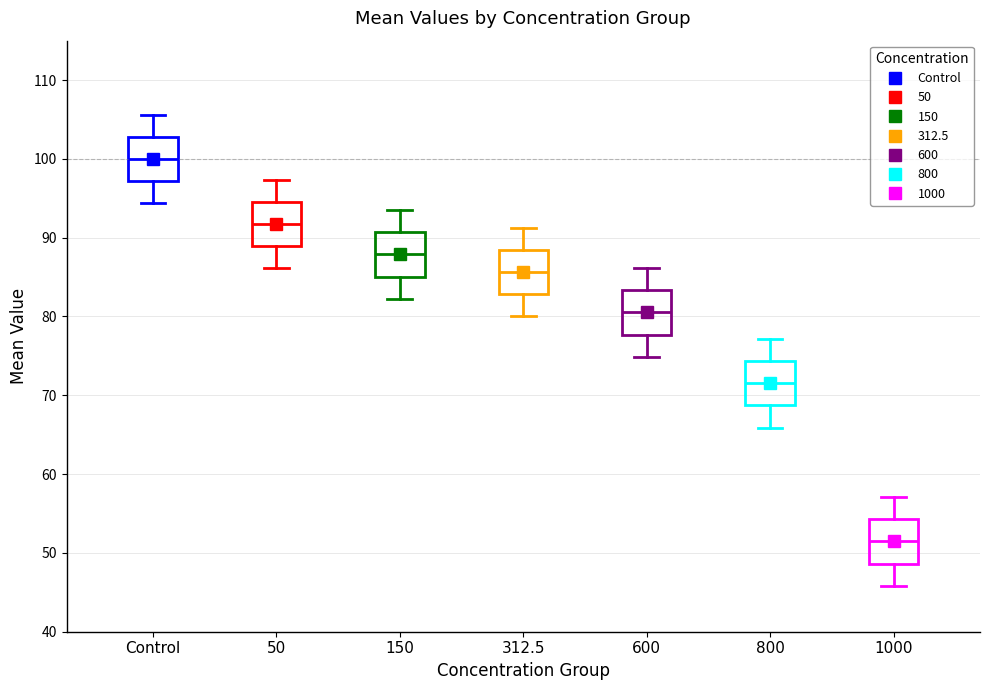

Reading left to right, read every box against the y-axis: the position of its median line, the range the box covers, and the ends of its whiskers. The values are not printed on the chart, so give them approximately, as read against the axis.

Control: median 100, box 97 to 103, whiskers 94 to 106
50: median 92, box 89 to 95, whiskers 86 to 97
150: median 88, box 85 to 91, whiskers 82 to 94
312.5: median 86, box 83 to 88, whiskers 80 to 91
600: median 81, box 78 to 83, whiskers 75 to 86
800: median 72, box 69 to 74, whiskers 66 to 77
1000: median 51, box 49 to 54, whiskers 46 to 57